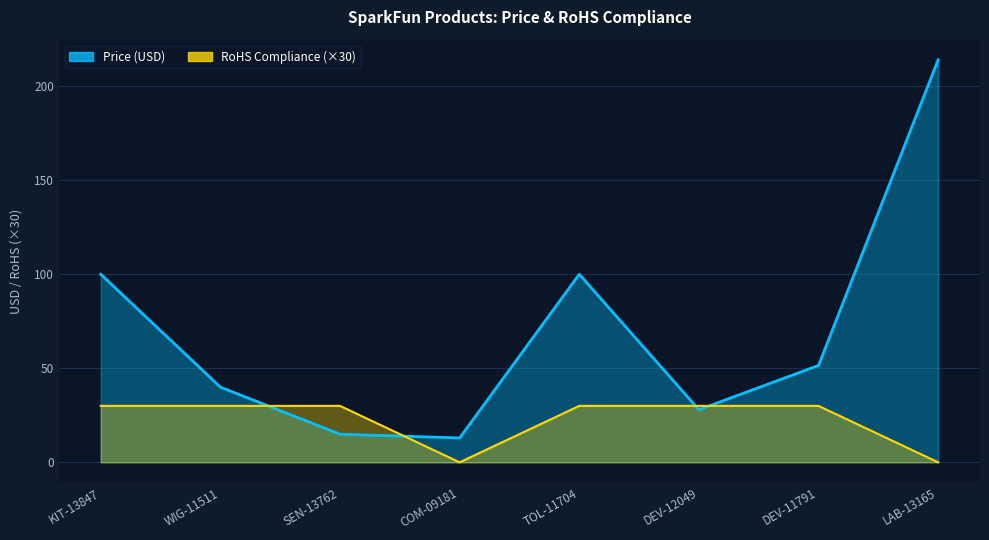

Between DEV-11791 and SEN-13762, which is larger?

DEV-11791